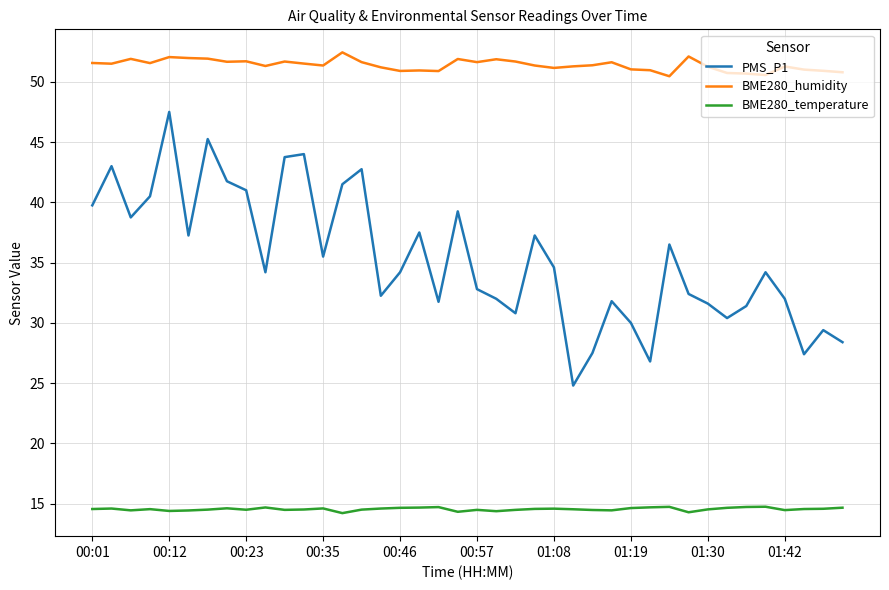

True or false: BME280_humidity and PMS_P1 intersect in this chart.

False